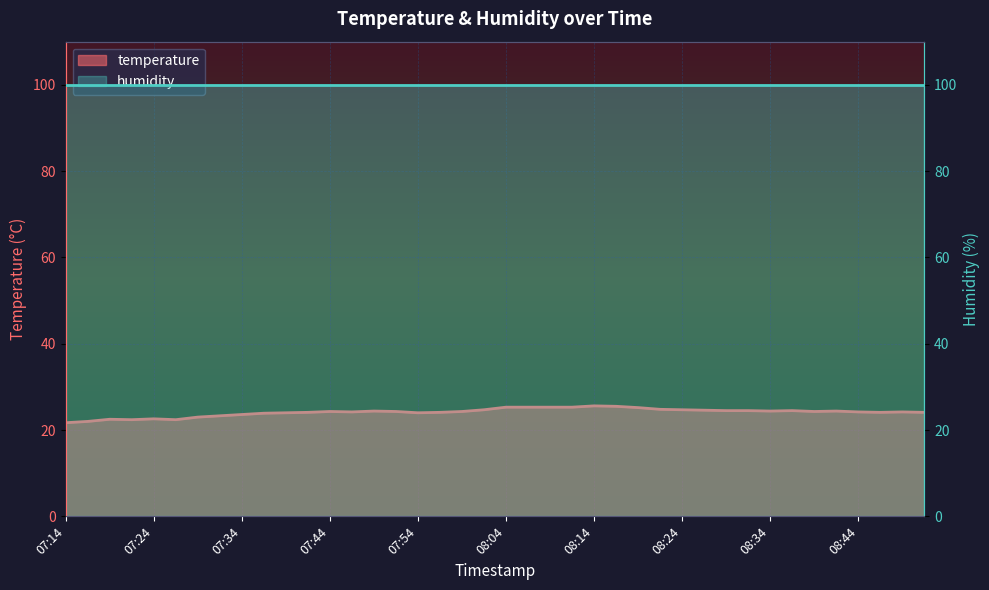

Reading right to left, extract all data points from this chart.

08:51=24.1	08:49=24.2	08:46=24.1	08:44=24.2	08:41=24.4	08:39=24.3	08:36=24.5	08:34=24.4	08:31=24.5	08:29=24.5	08:26=24.6	08:24=24.7	08:21=24.8	08:19=25.2	08:16=25.5	08:14=25.6	08:11=25.3	08:09=25.3	08:06=25.3	08:04=25.3	08:01=24.7	07:59=24.3	07:56=24.1	07:54=24.0	07:51=24.3	07:49=24.4	07:47=24.2	07:44=24.3	07:42=24.1	07:39=24.0	07:37=23.9	07:34=23.6	07:32=23.3	07:29=23.0	07:27=22.4	07:24=22.6	07:22=22.4	07:19=22.5	07:17=22.0	07:14=21.7